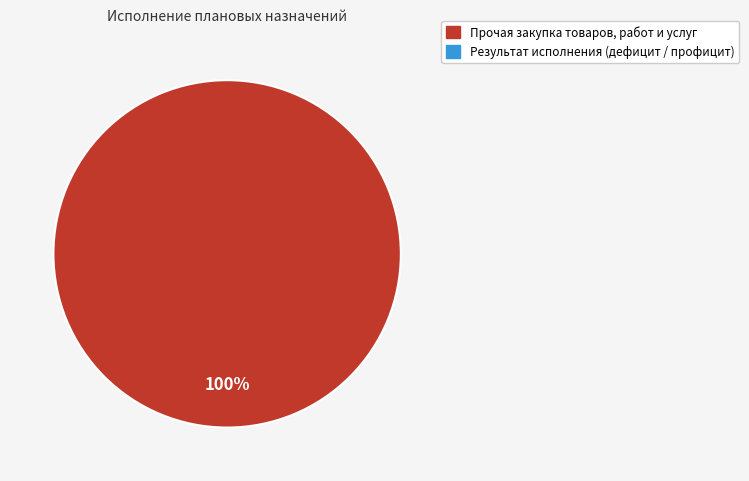

Does any single category account for the majority?

Yes